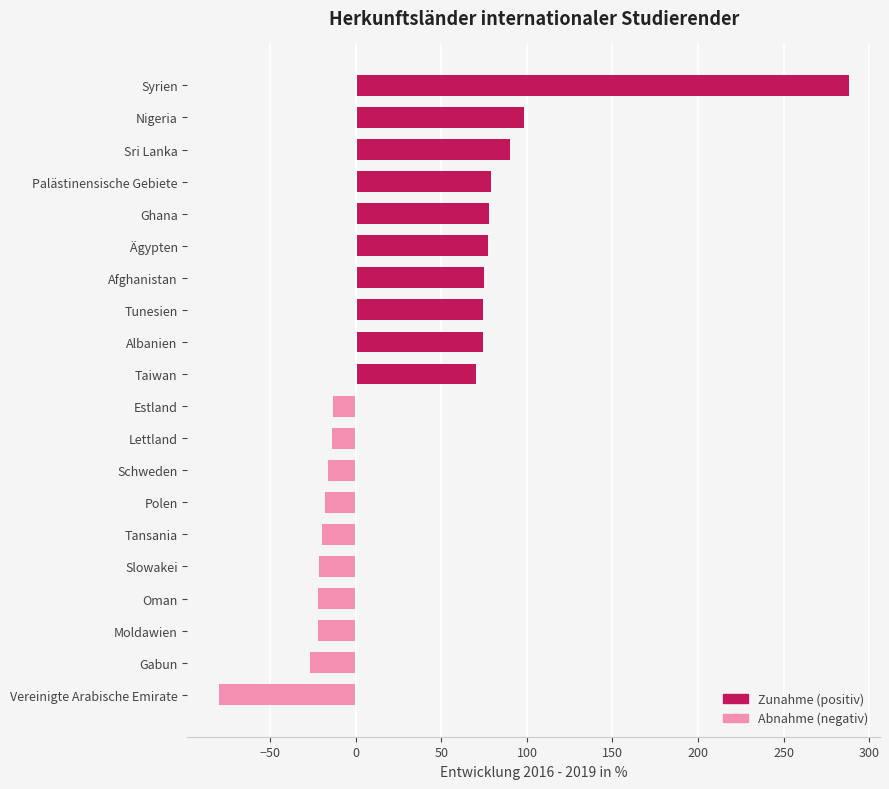

What is the label of the 4th bar from the bottom?

Oman